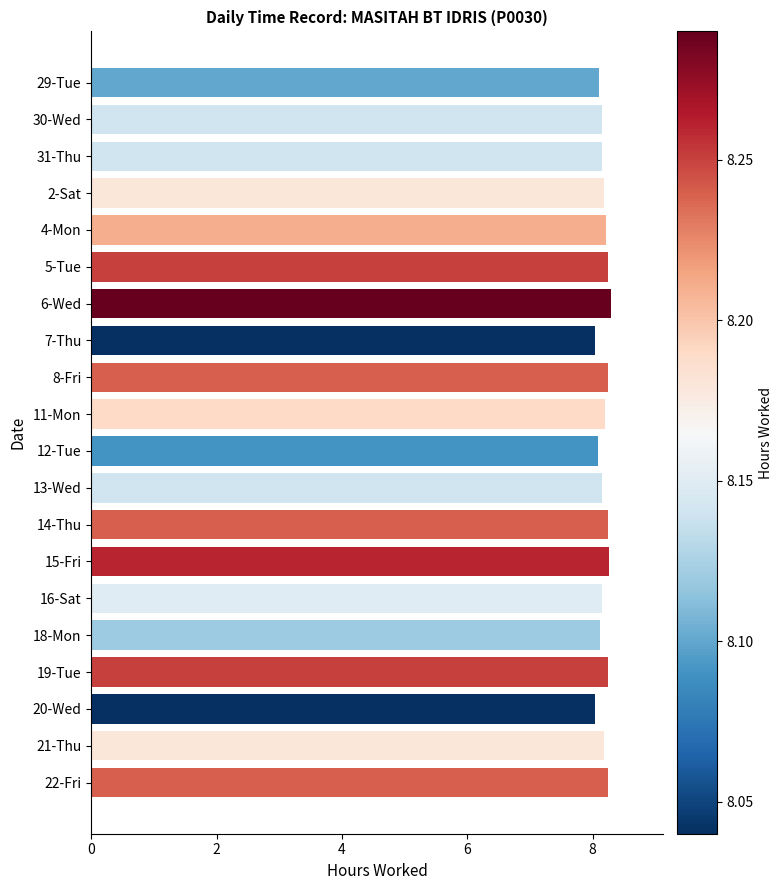

What is the label of the 3rd bar from the top?

31-Thu